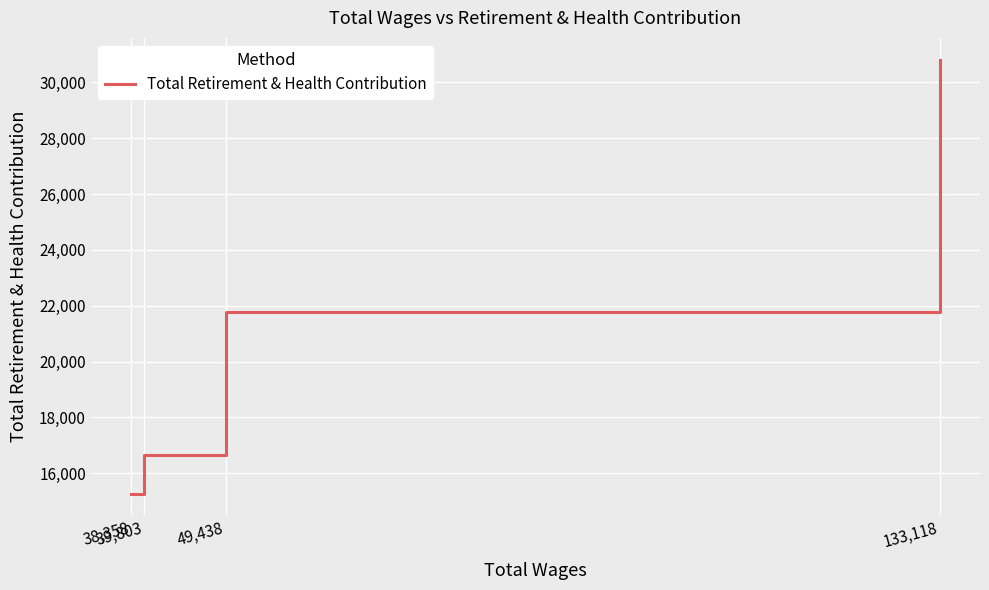

The chart shows a value of 15277 at 38,358. True or false?

True